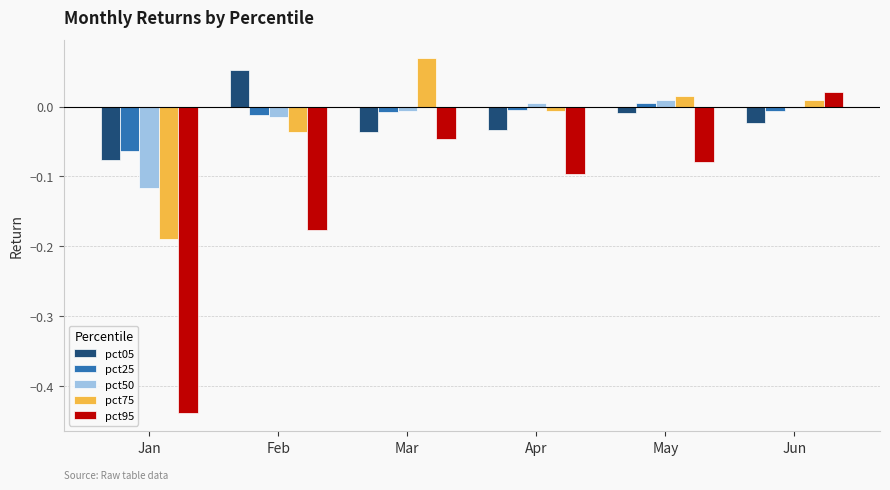

What is the total value across all series at Jan?

-0.9